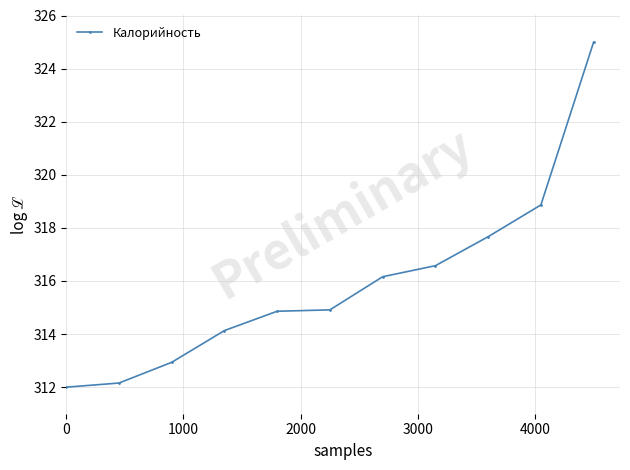

How many lines are shown in the chart?

1